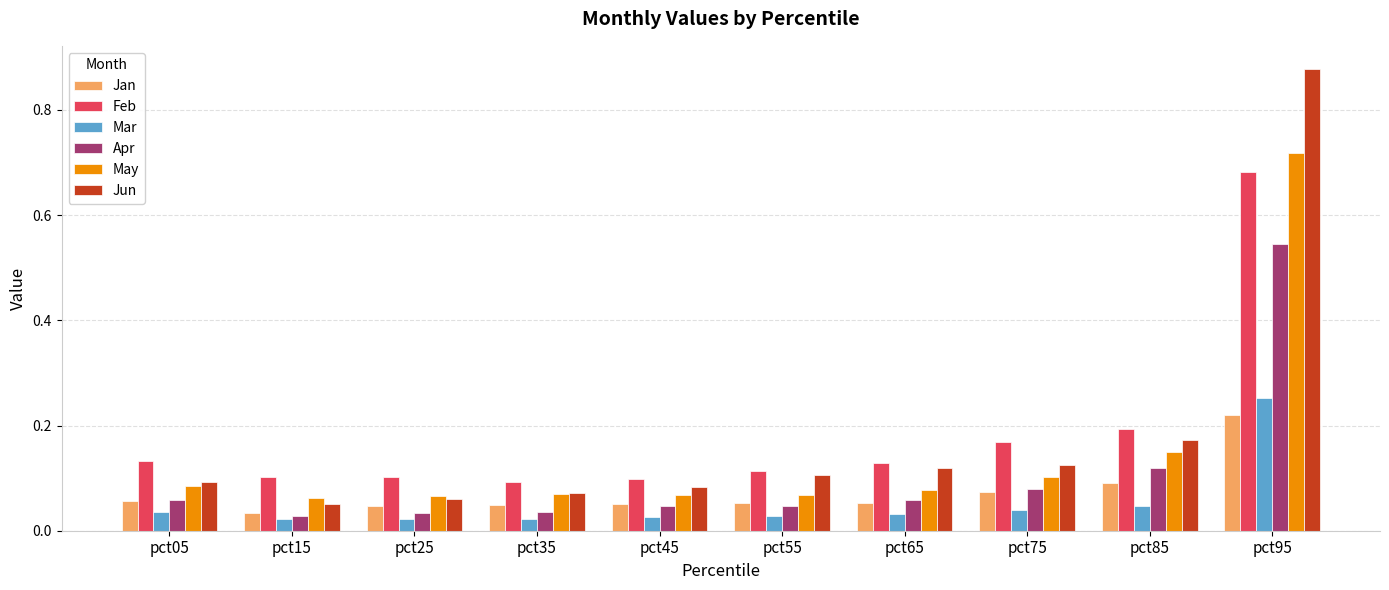

True or false: Feb has a value of 0.1 at pct75.

False